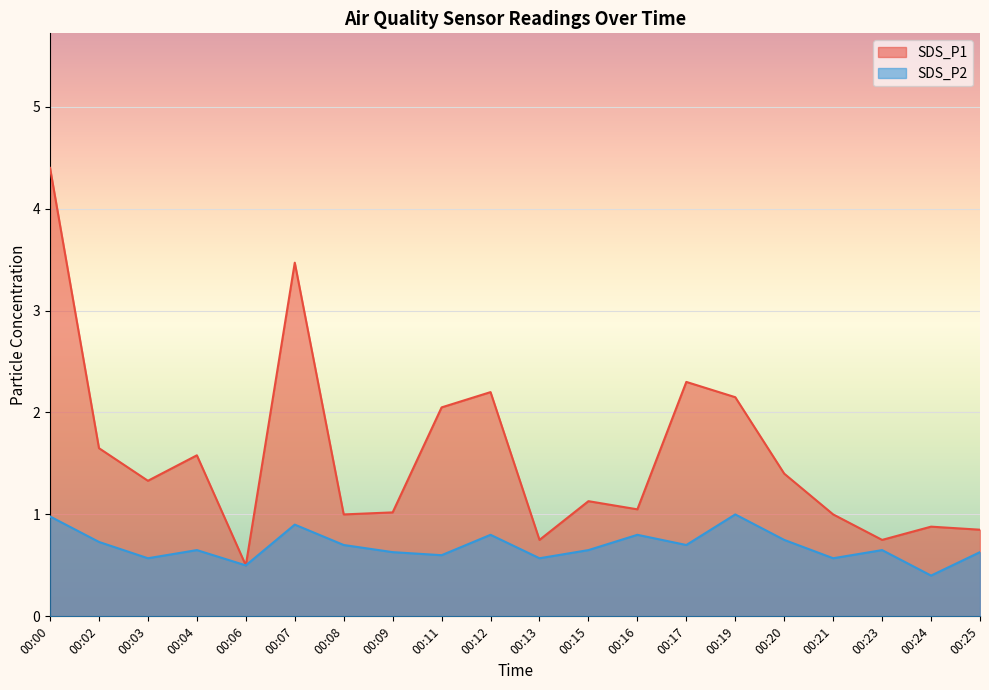

True or false: SDS_P2 and SDS_P1 intersect in this chart.

False